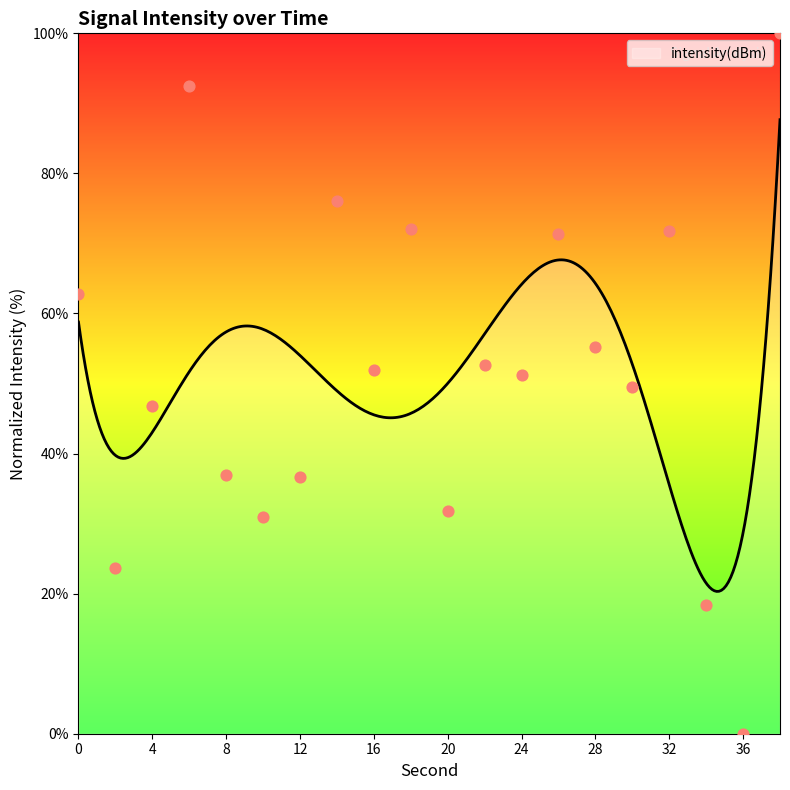

What is the ratio of the value at 30 to the value at 26?

0.7